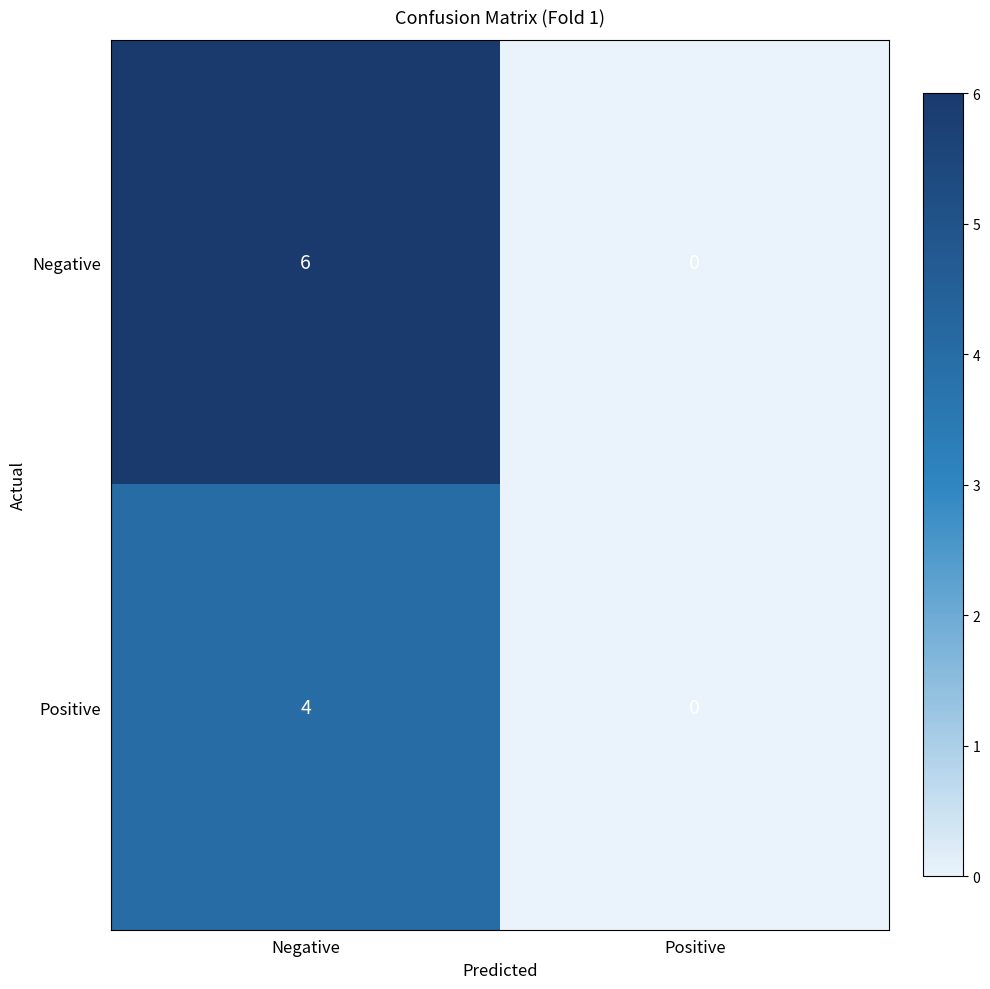

Rank the series by their average value, from lowest to highest.

Positive, Negative